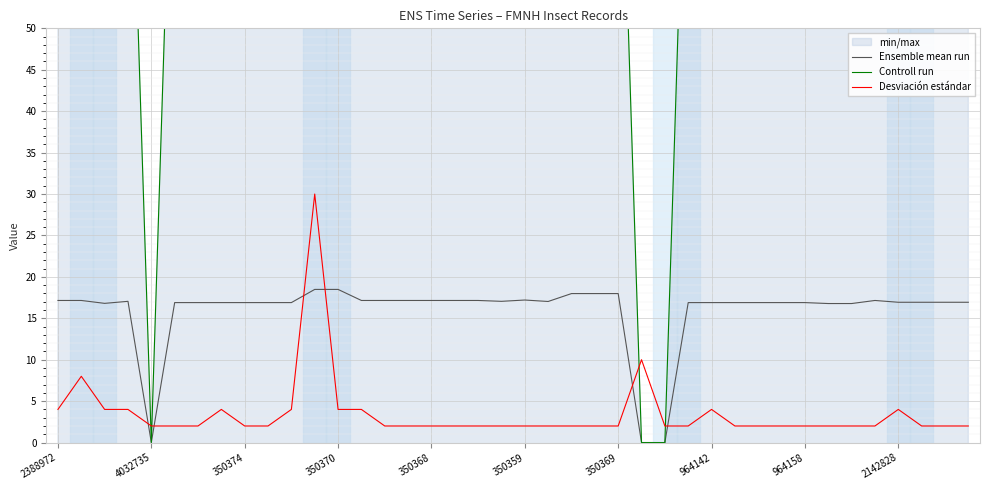

At which label does Ensemble mean run first exceed 16?

2388972